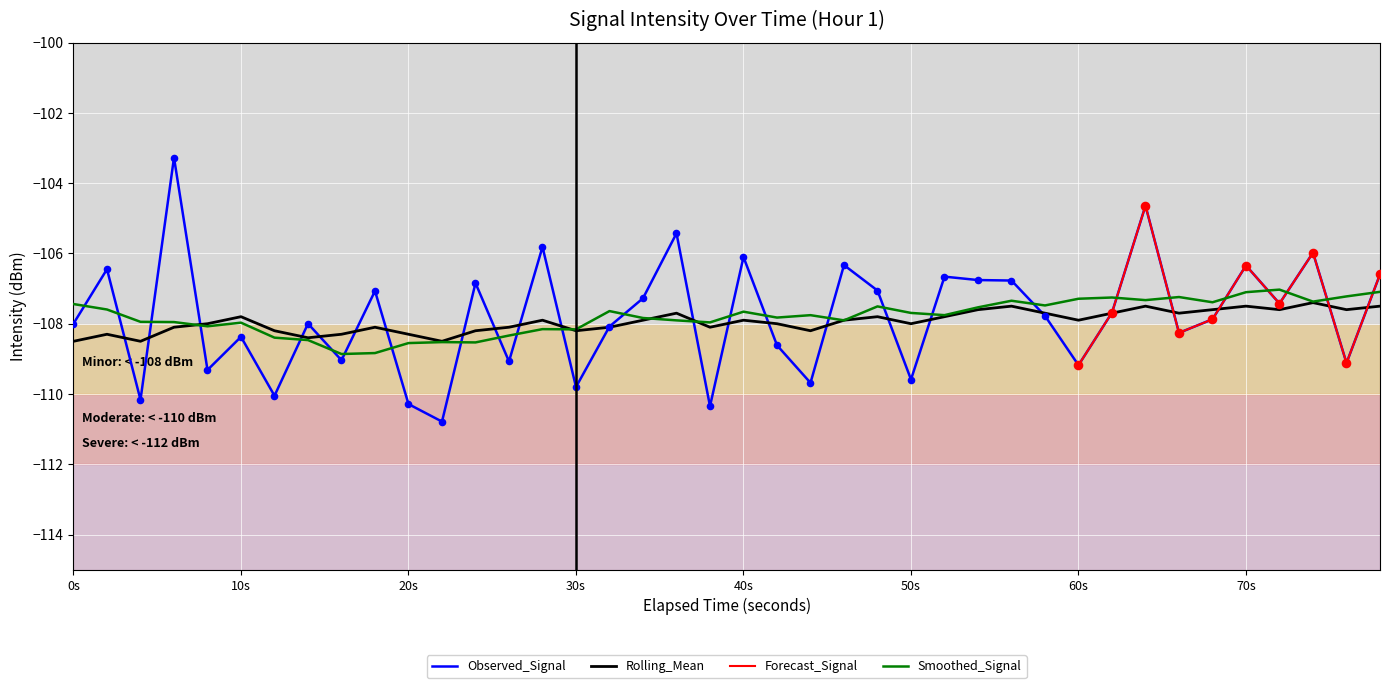

What is the maximum value for Observed_Signal?

-103.3